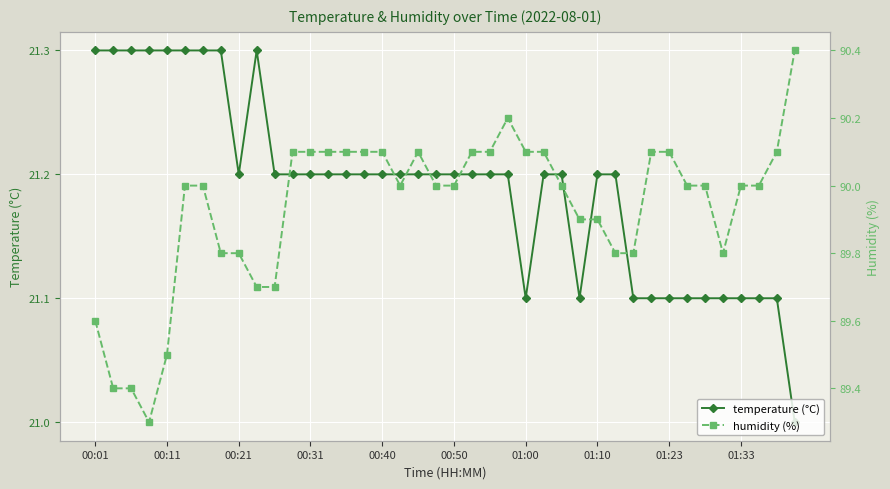

What is the highest value of the temperature (°C) series?

21.3